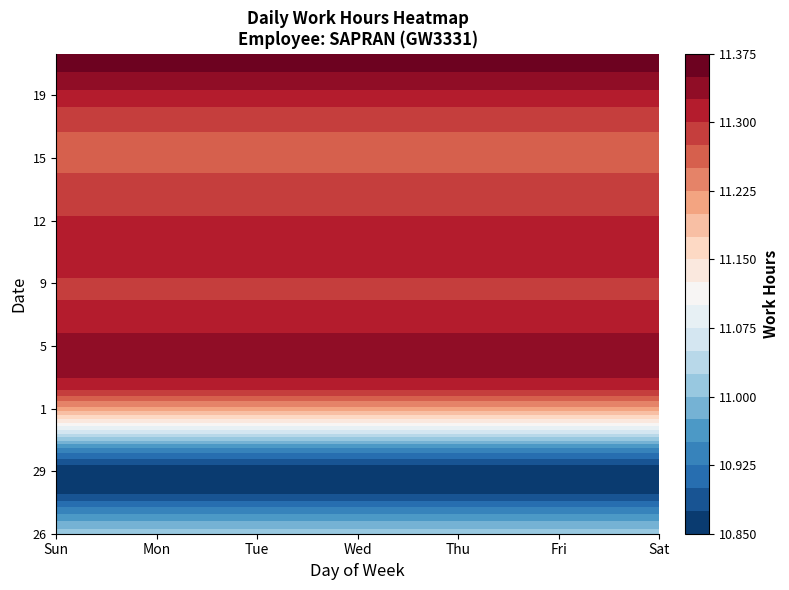

Rank the series at Tue from lowest to highest value.

26, 27, 6, 29, 28, 18, 1, 7, 13, 9, 17, 15, 14, 31, 19, 12, 11, 10, 5, 21, 20, 4, 30, 3